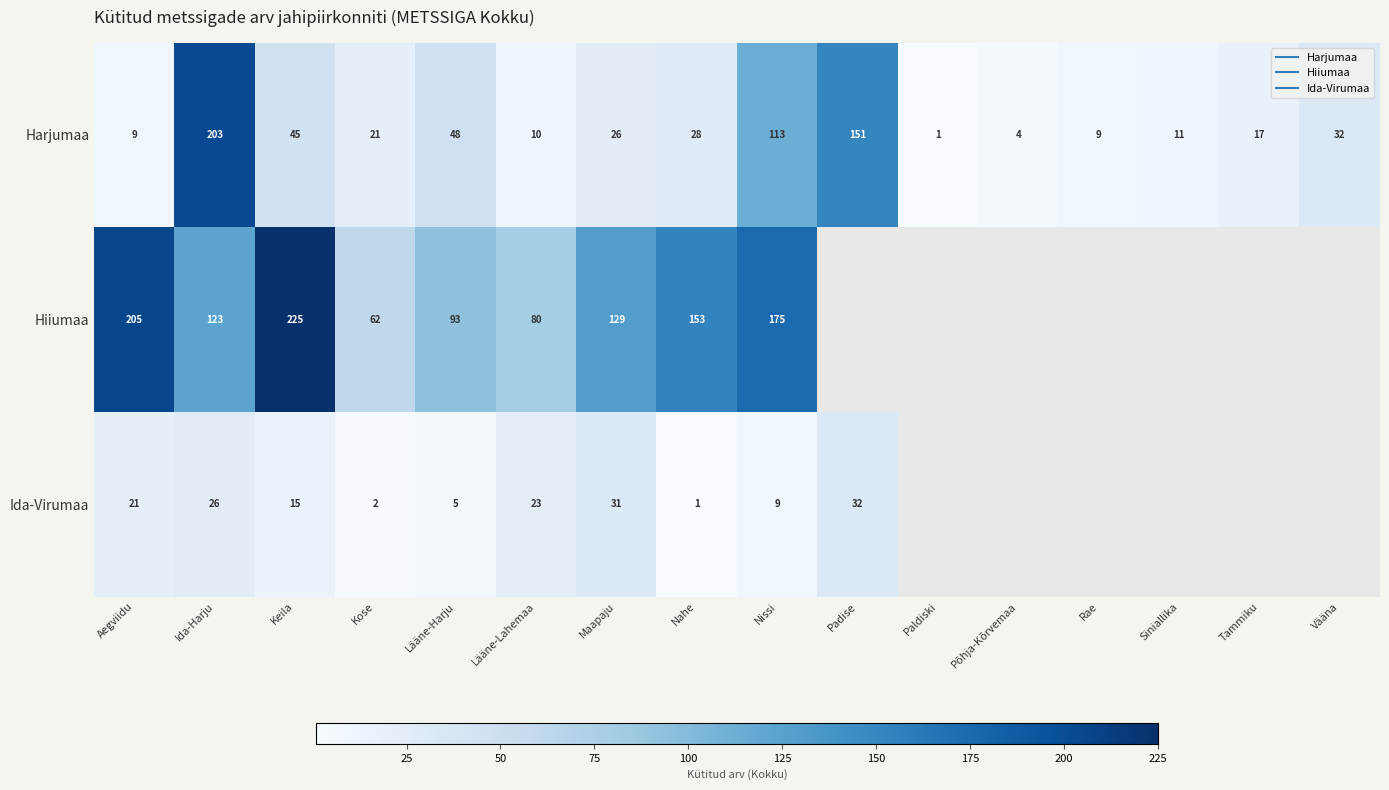

Rank the categories by Hiiumaa value from lowest to highest.

Kose, Lääne-Lahemaa, Lääne-Harju, Ida-Harju, Maapaju, Nahe, Nissi, Aegviidu, Keila, Padise, Paldiski, Põhja-Kõrvemaa, Rae, Siniallika, Tammiku, Vääna